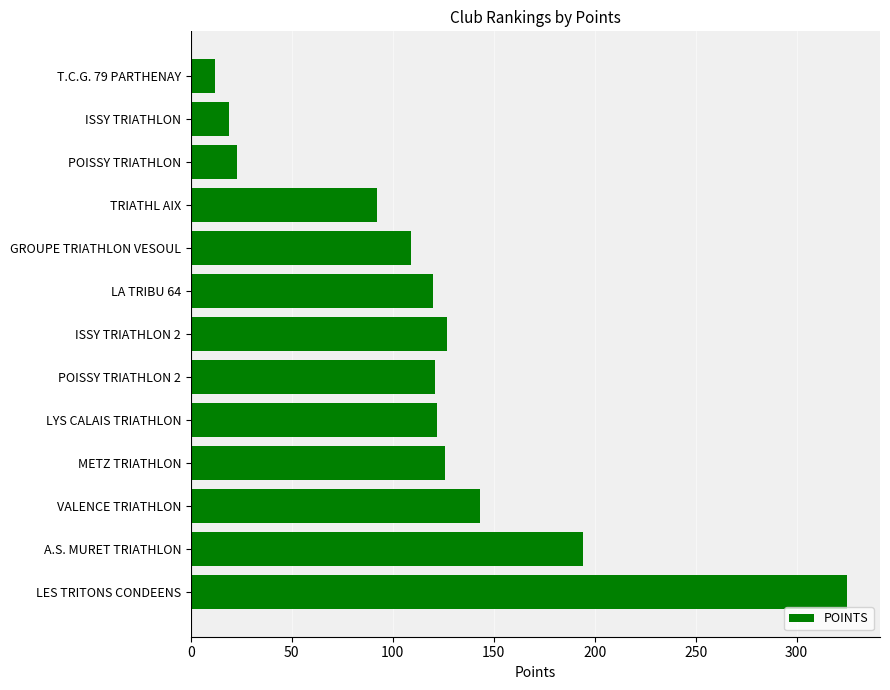

At which category does the chart reach its peak across all series?

LES TRITONS CONDEENS